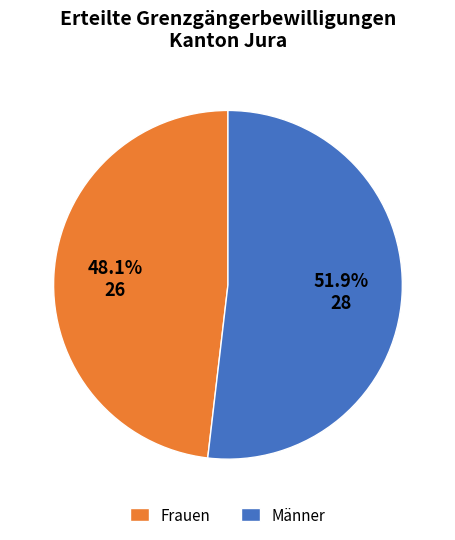

Which slice represents more than half of the pie?

Männer